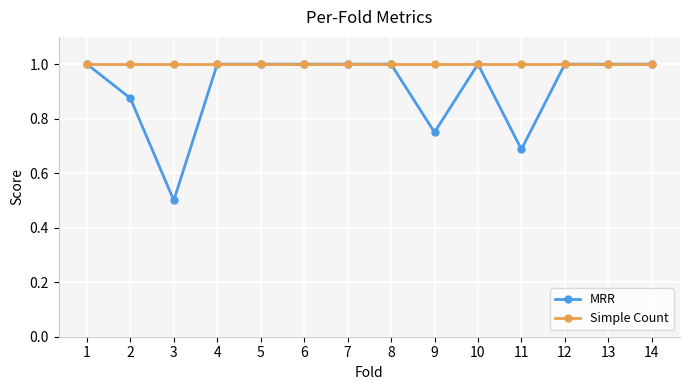

Does the chart display data point markers on the line(s)?

Yes